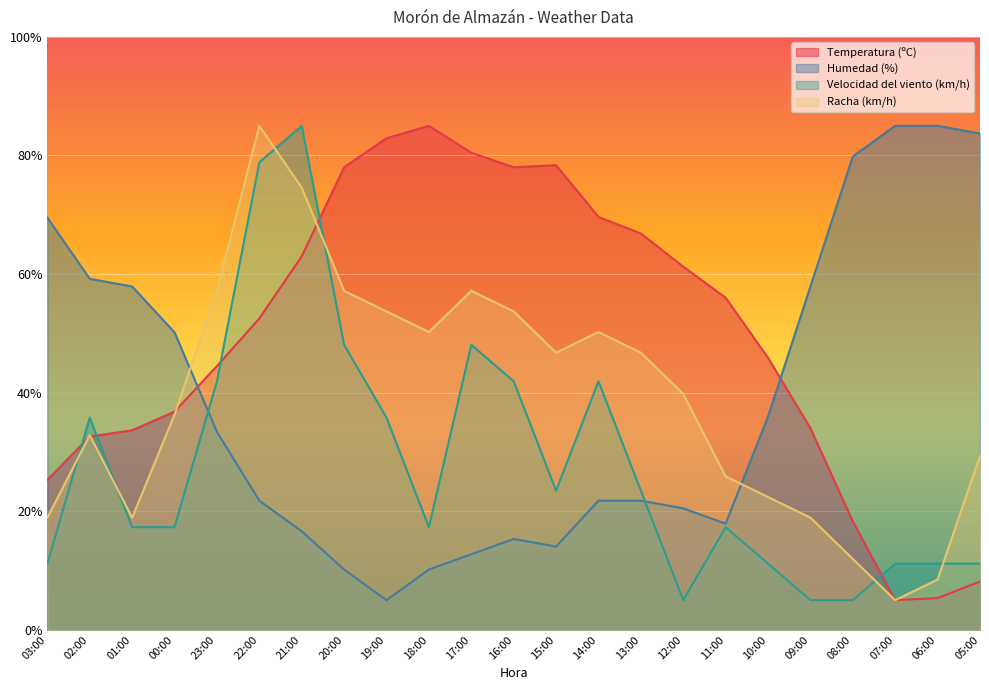

What is the sum of the Velocidad del viento (km/h) values at 13:00 and 20:00?

71.5